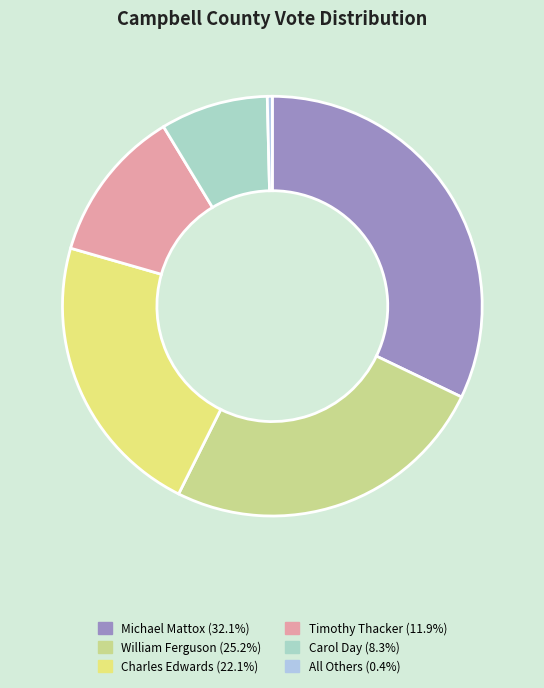

Count the number of slices in the pie.

6